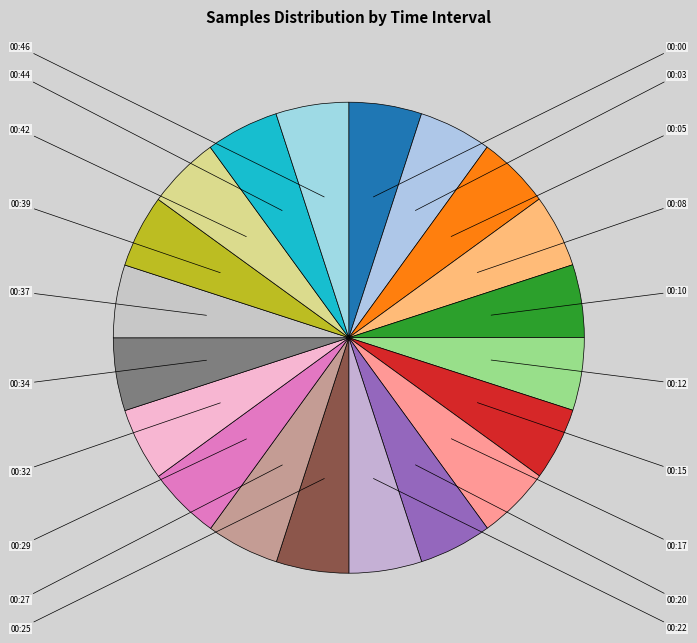

How many segments does this pie chart have?

20